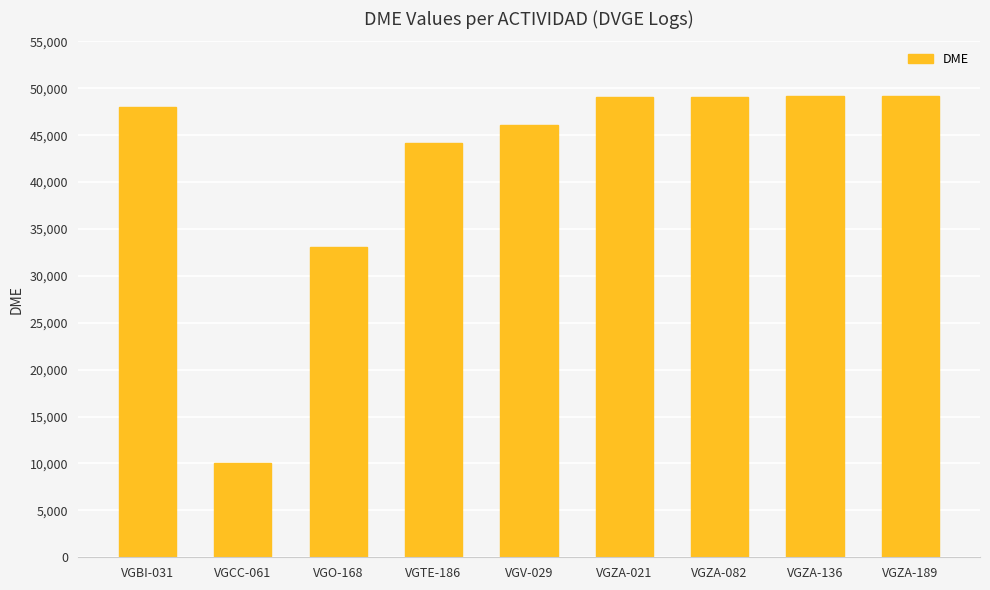

At which label is the value closest to 29626?

VGO-168